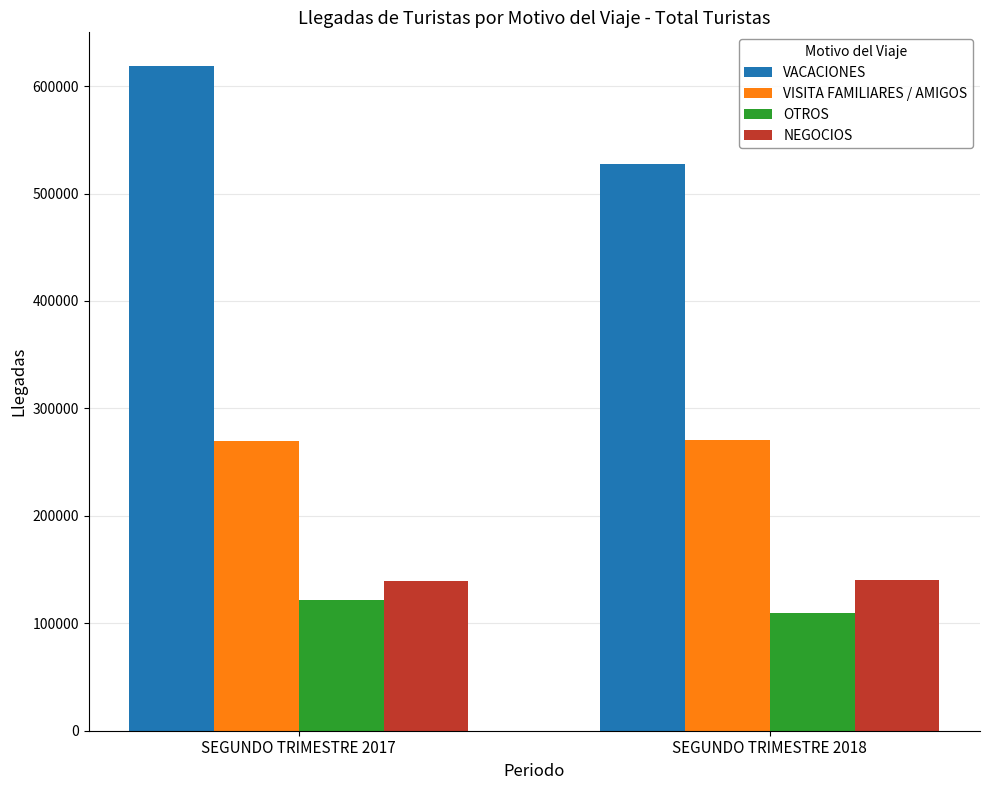

What is the sum of the NEGOCIOS values at SEGUNDO TRIMESTRE 2018 and SEGUNDO TRIMESTRE 2017?

279637.9